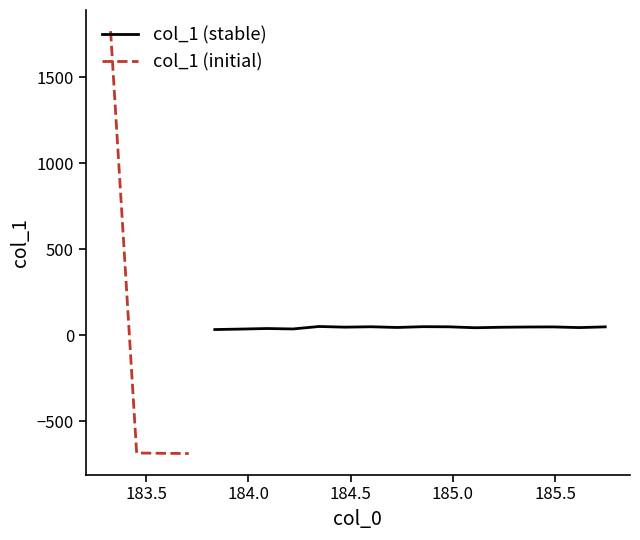

Count the number of values greater than 46.

10